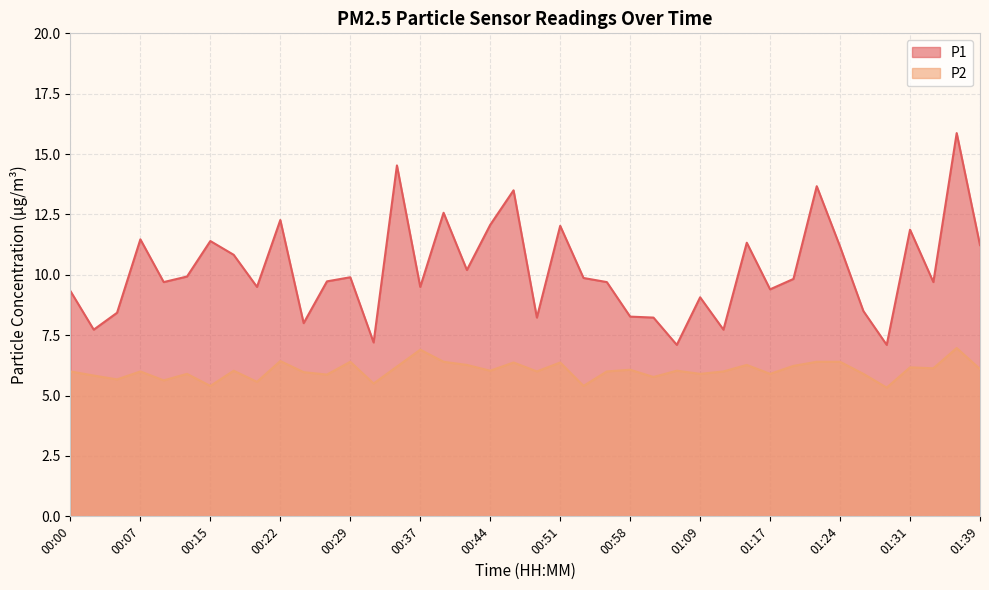

Does the chart display data point markers on the line(s)?

No